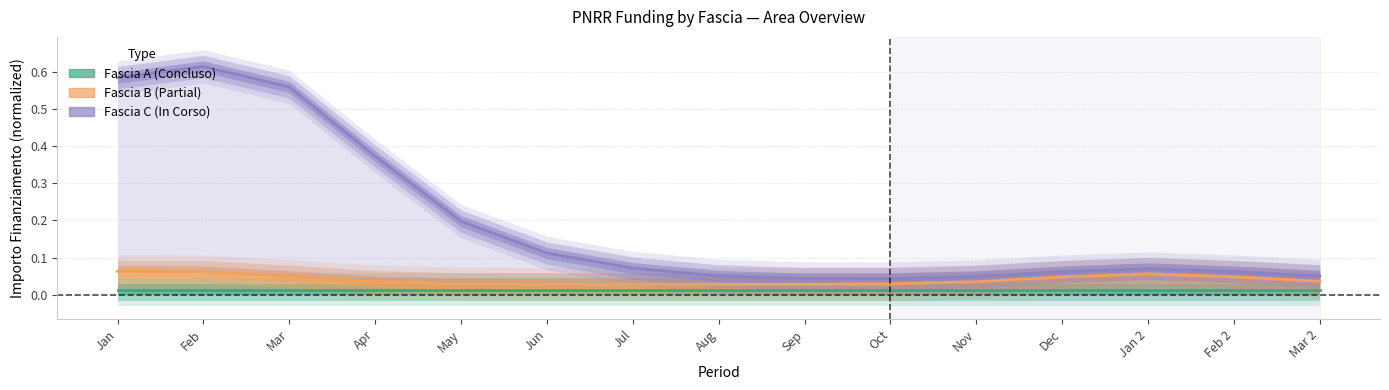

True or false: Fascia A (line) and Fascia B (line) intersect in this chart.

False